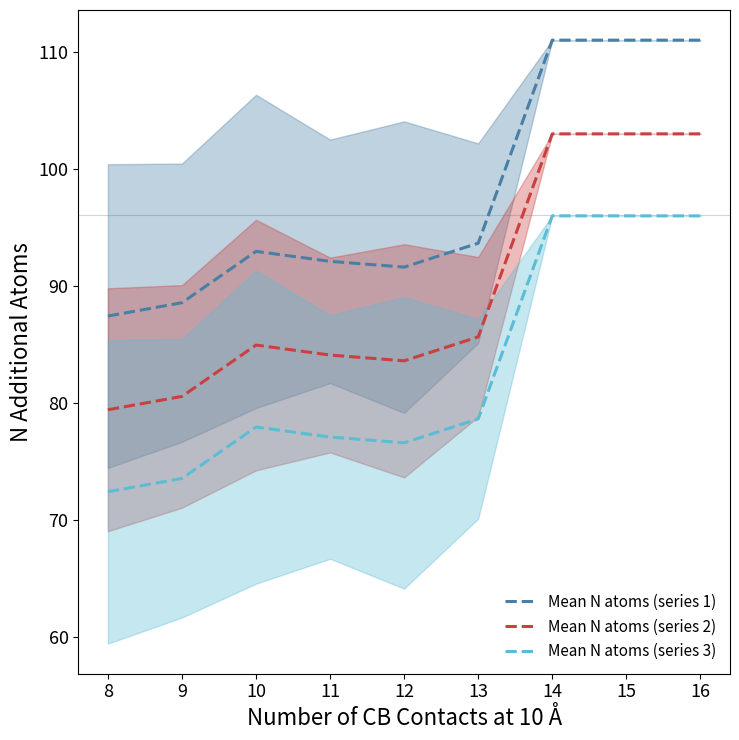

Is the value of Mean N atoms (series 1) at 13 greater than the value of Mean N atoms (series 2) at 12?

Yes